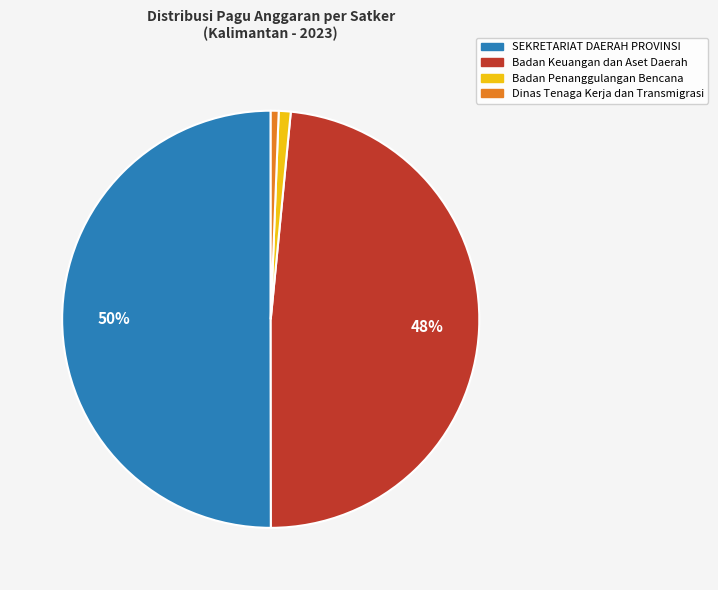

Which has a higher value, Dinas Tenaga Kerja dan Transmigrasi or SEKRETARIAT DAERAH PROVINSI?

SEKRETARIAT DAERAH PROVINSI